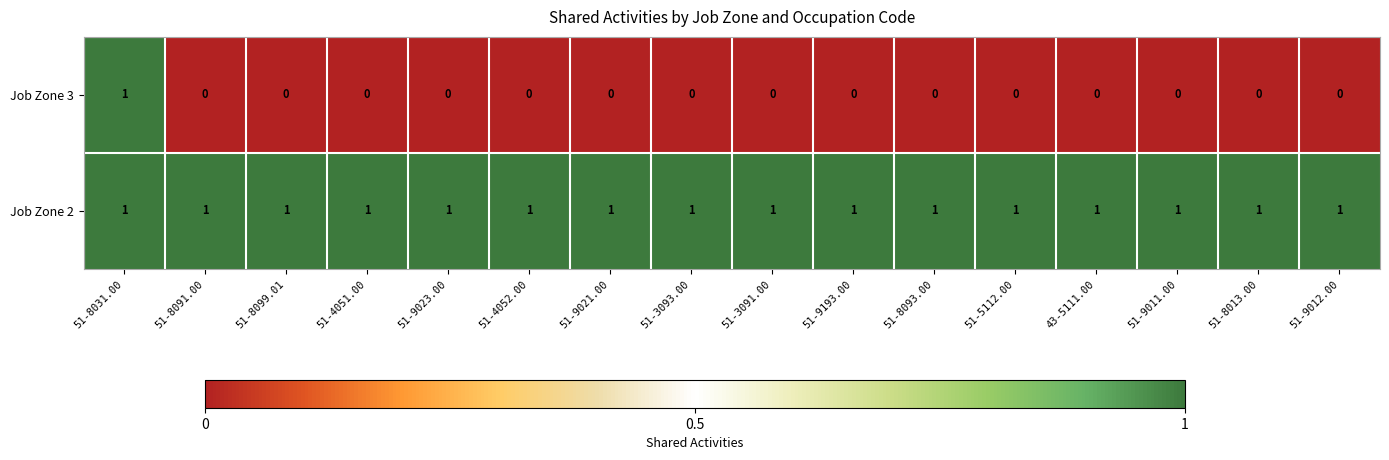

True or false: Job Zone 3 has a value of 0 at 51-4052.00.

True